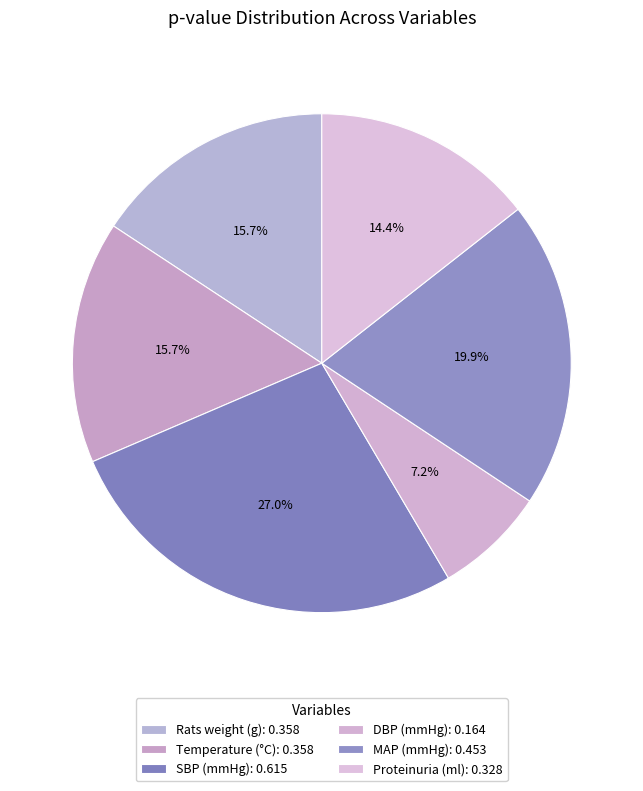

Count the number of slices in the pie.

6